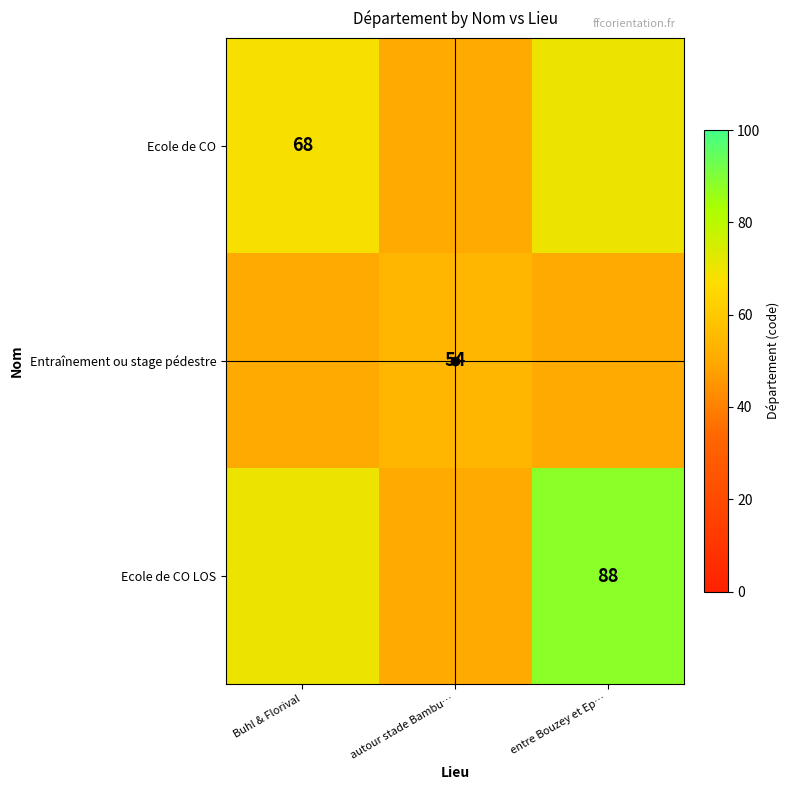

At Buhl & Florival, list the series in order from smallest to largest.

Entraînement ou stage pédestre, Ecole de CO, Ecole de CO LOS